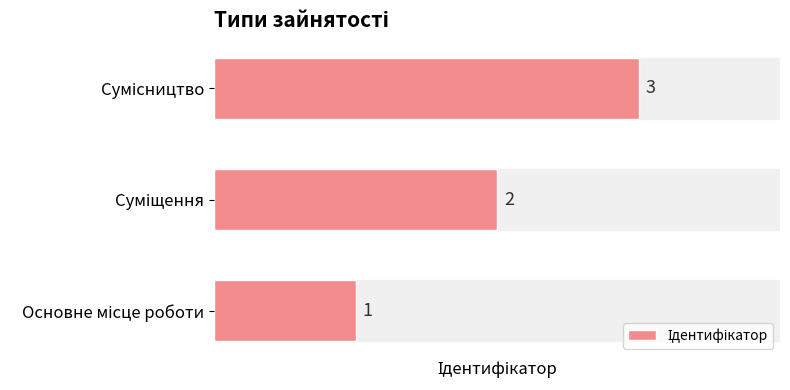

What is the maximum value shown in the chart?

3